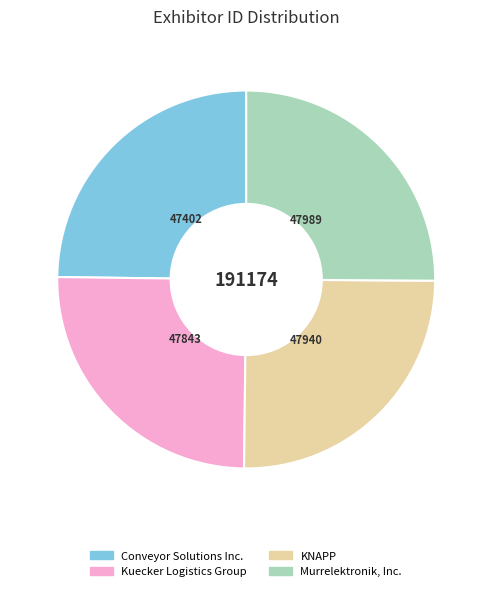

Is Conveyor Solutions Inc. the majority of the pie?

No